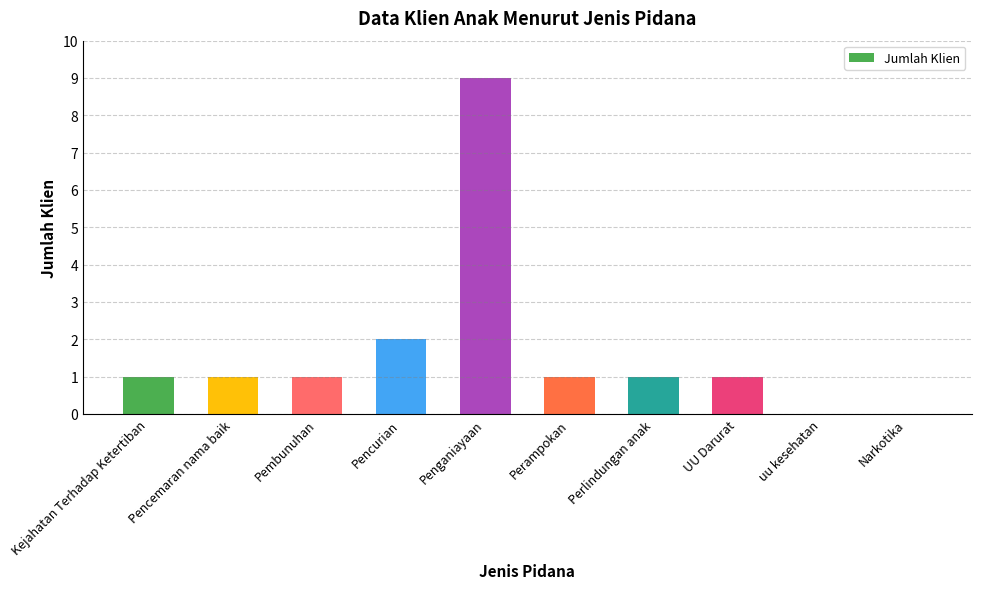

What is the maximum value shown in the chart?

9